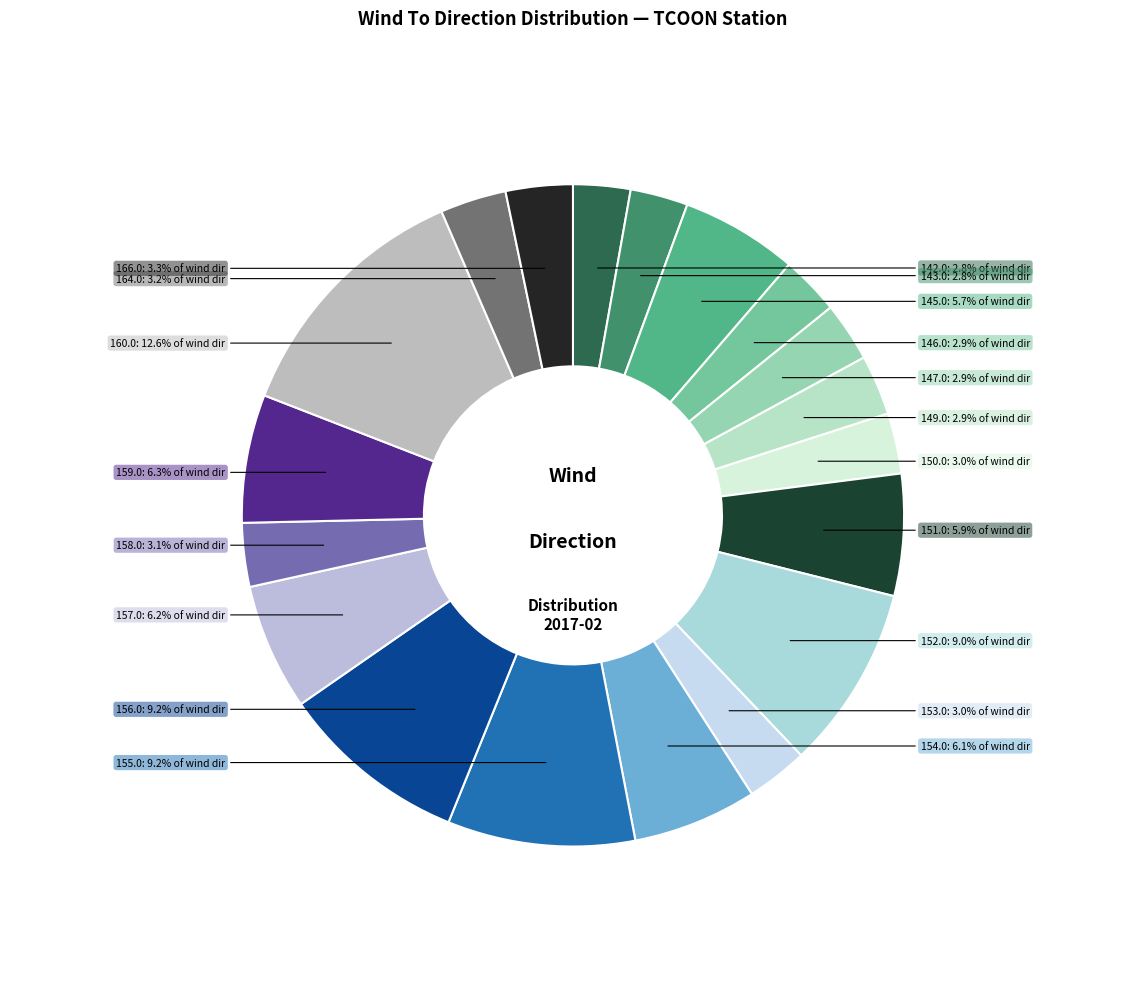

Approximately how many times larger is the value at 149.0 compared to 155.0?

0.3